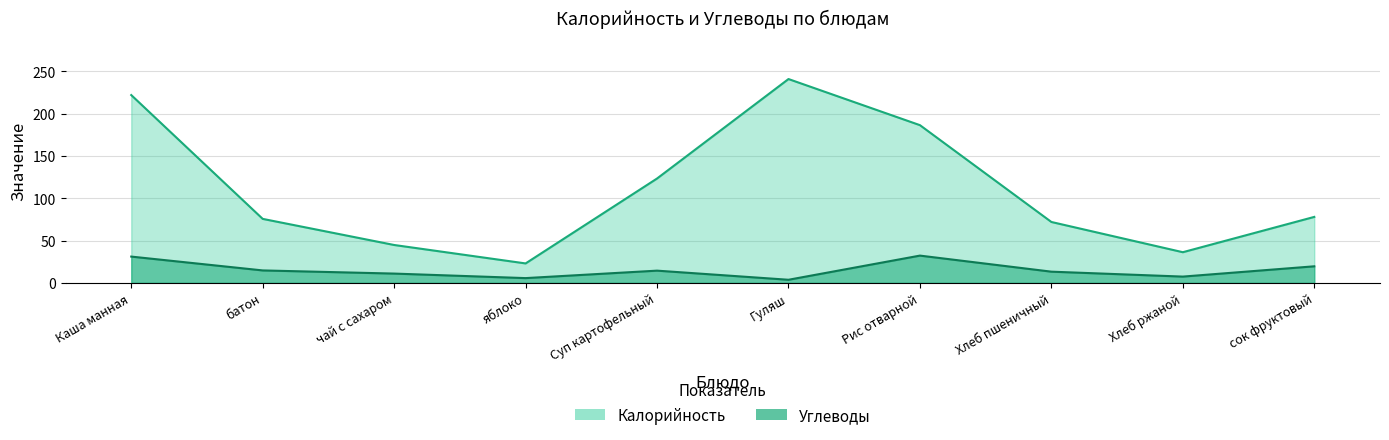

Which series has the largest range (max minus min)?

Калорийность